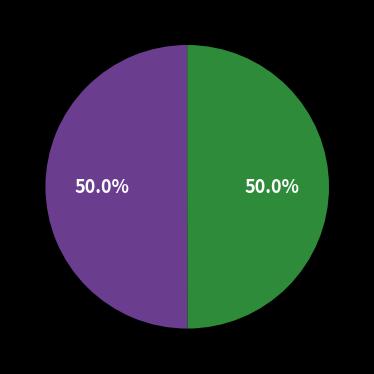

To the nearest percent, what is the average slice percentage?

50%